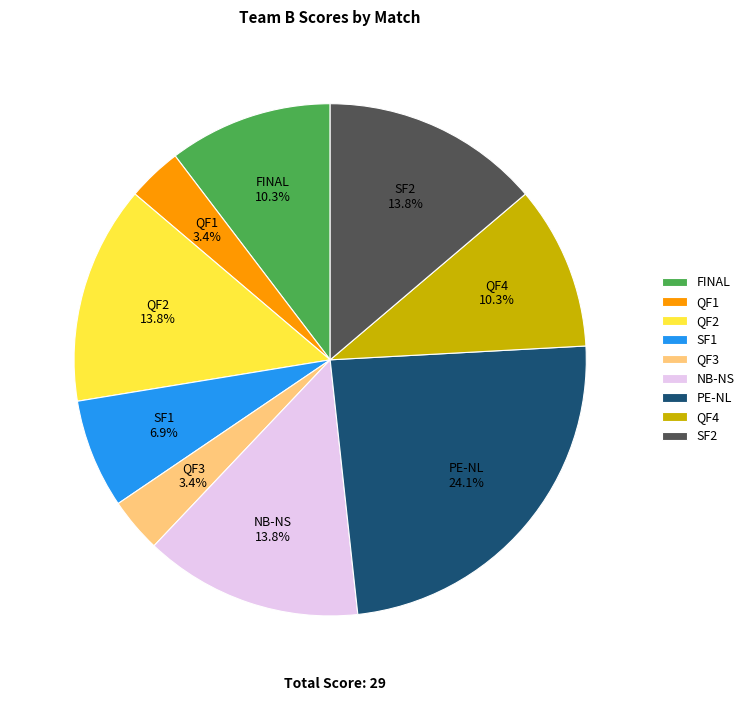

What percentage is the SF2 slice, to the nearest percent?

14%